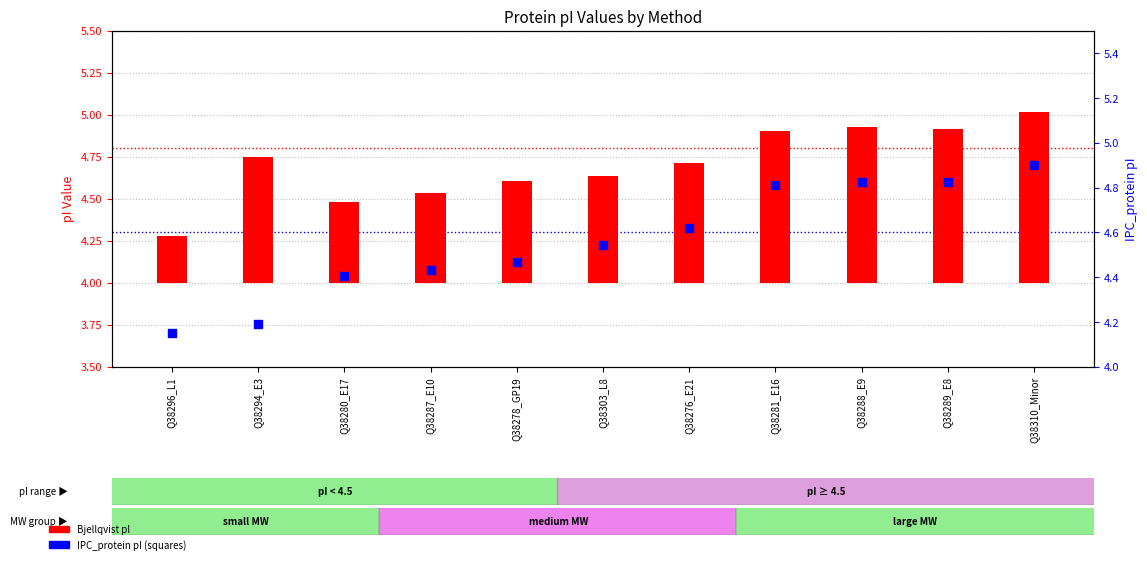

Which series has the largest total across all categories?

IPC_protein pI